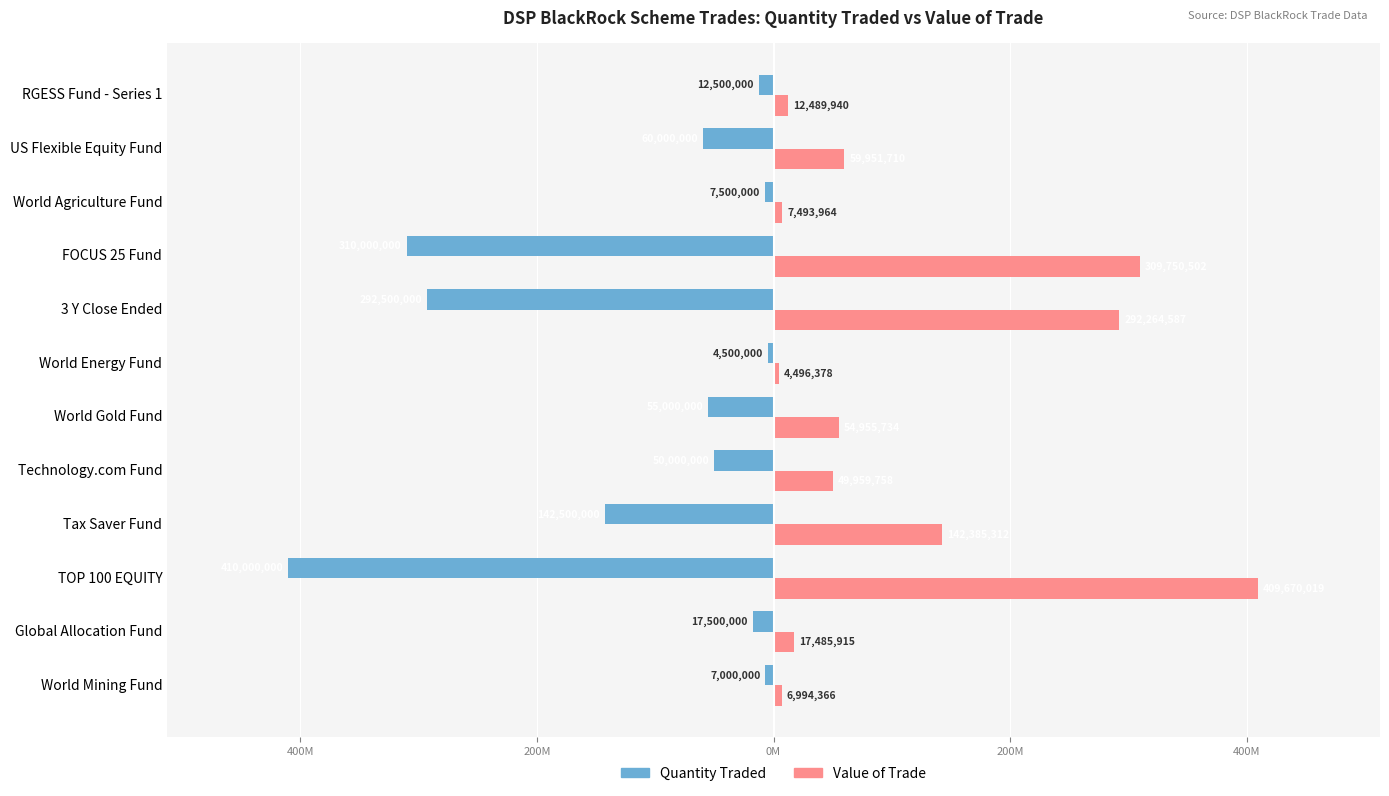

Reading left to right, extract all data points from this chart.

Quantity Traded: -7000000.0	-17500000.0	-410000000.0	-142500000.0	-50000000.0	-55000000.0	-4500000.0	-292500000.0	-310000000.0	-7500000.0	-60000000.0	-12500000.0
Value of Trade: 6994366.2	17485915.4	409670019.2	142385311.6	49959758.4	54955734.3	4496378.3	292264586.9	309750502.3	7493963.8	59951710.1	12489939.6